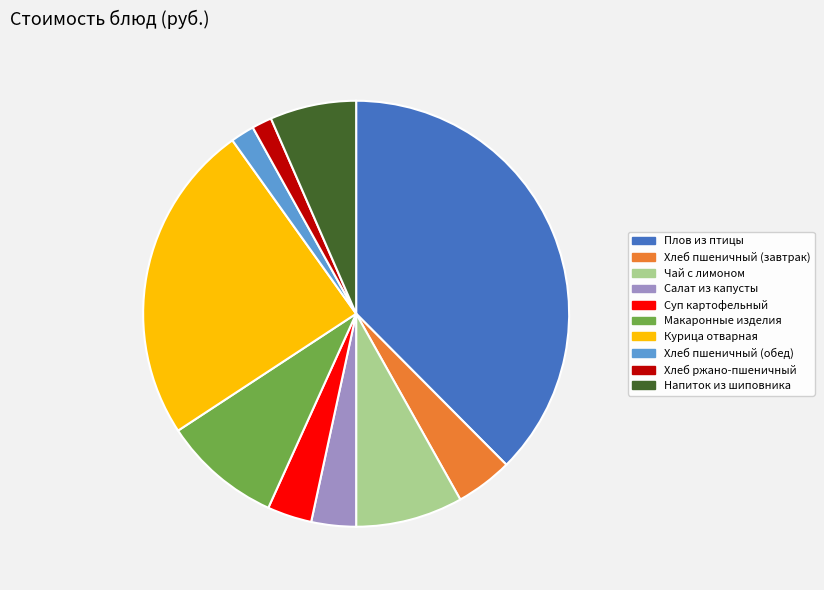

Combined, do Плов из птицы and Хлеб пшеничный (завтрак) account for over 50%?

No